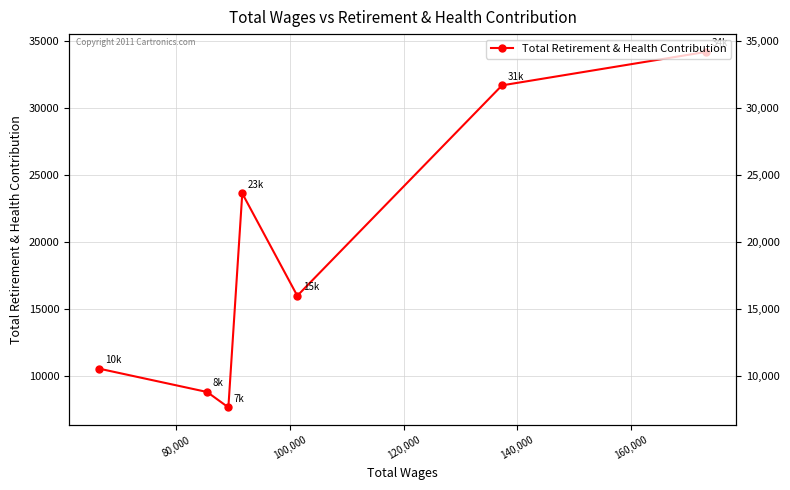

How many lines are shown in the chart?

1